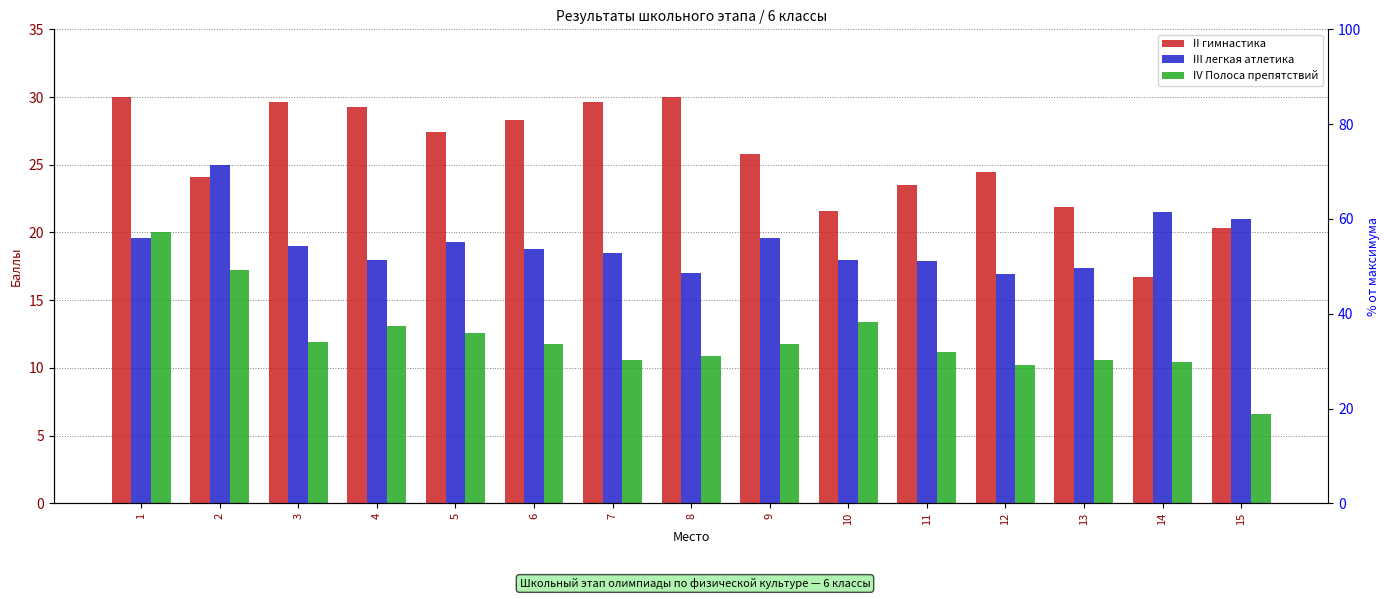

Reading left to right, transcribe all the data shown in this chart.

II гимнастика: 1=30.0	2=24.1	3=29.6	4=29.3	5=27.4	6=28.3	7=29.6	8=30.0	9=25.8	10=21.6	11=23.5	12=24.5	13=21.9	14=16.7	15=20.3
III легкая атлетика: 1=19.6	2=25.0	3=19.0	4=18.0	5=19.3	6=18.8	7=18.5	8=17.0	9=19.6	10=18.0	11=17.9	12=16.9	13=17.4	14=21.5	15=21.0
IV Полоса препятствий: 1=20.0	2=17.2	3=11.9	4=13.1	5=12.6	6=11.8	7=10.6	8=10.9	9=11.8	10=13.4	11=11.2	12=10.2	13=10.6	14=10.4	15=6.6